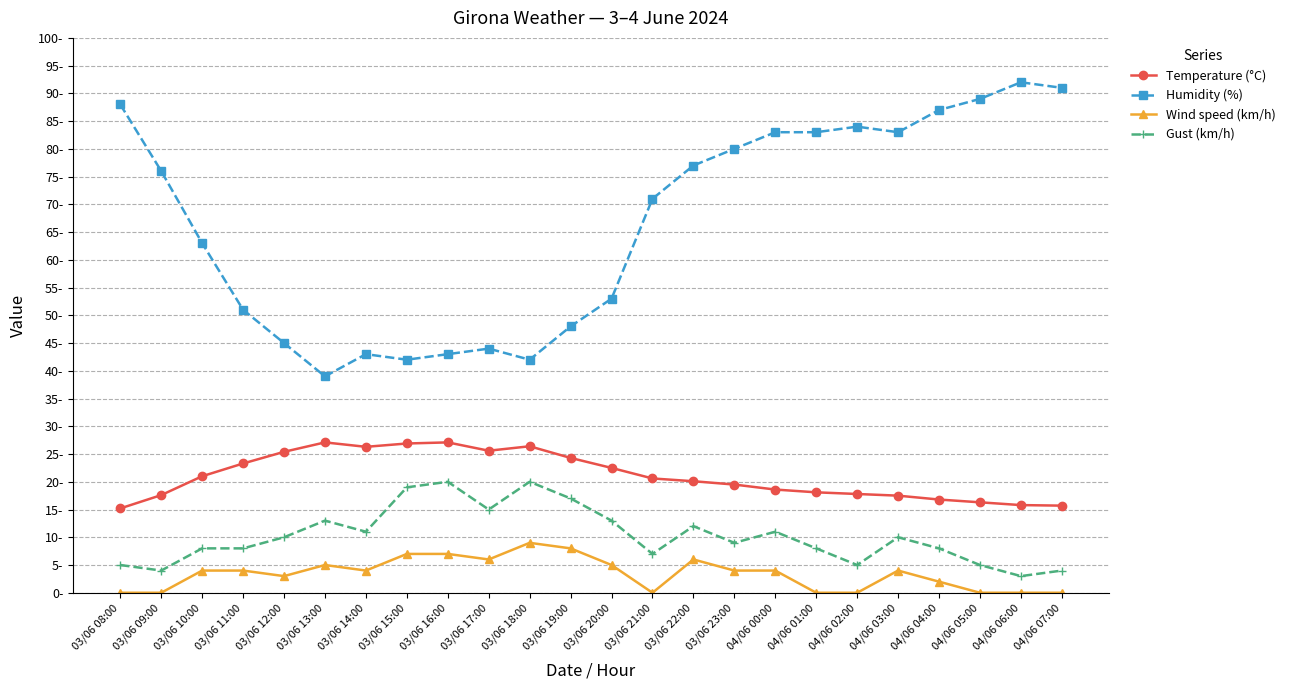

Rank the series at 03/06 10:00 from highest to lowest value.

Humidity (%), Temperature (°C), Gust (km/h), Wind speed (km/h)